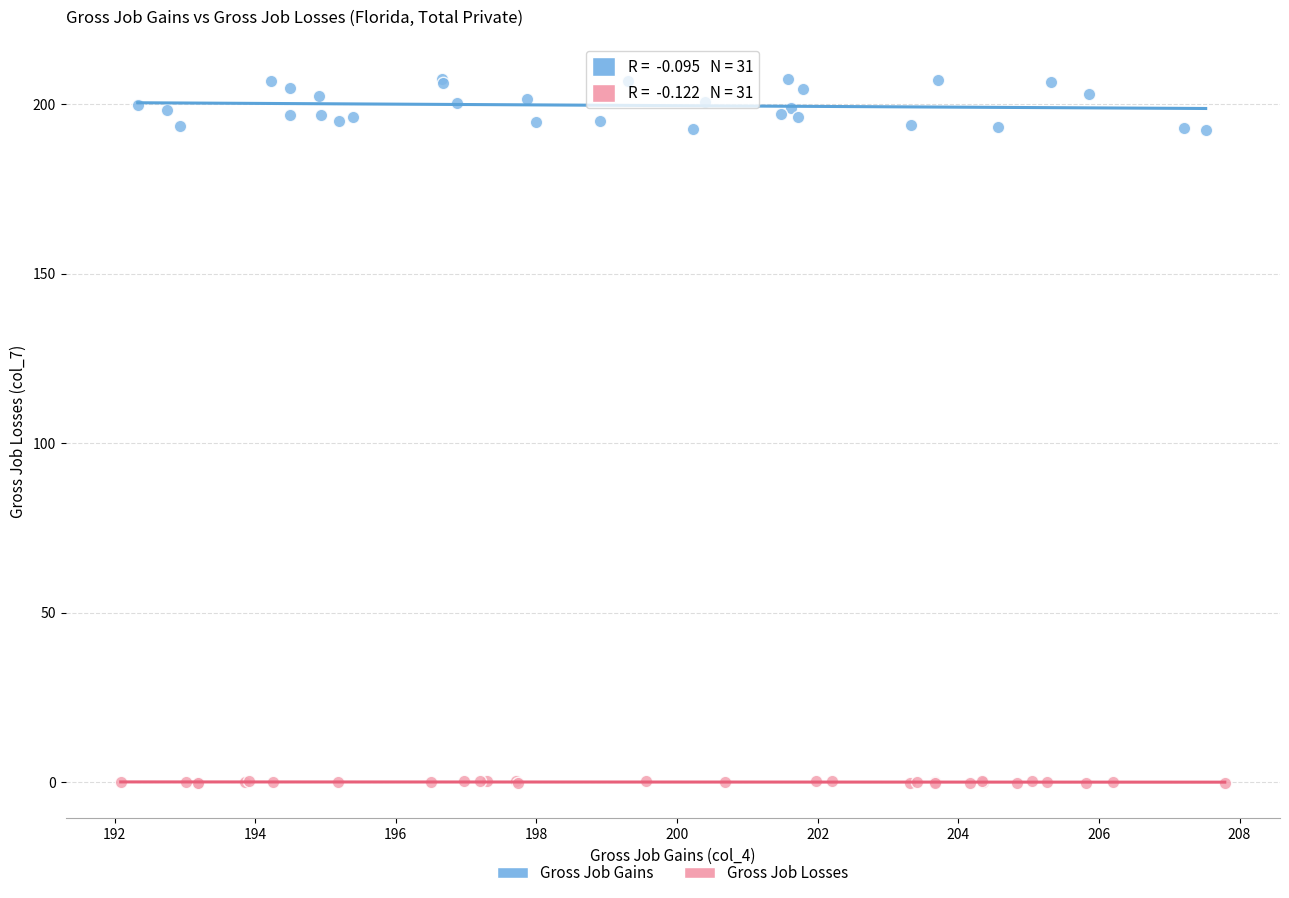

Which series has the widest spread of Y values?

Gross Job Gains